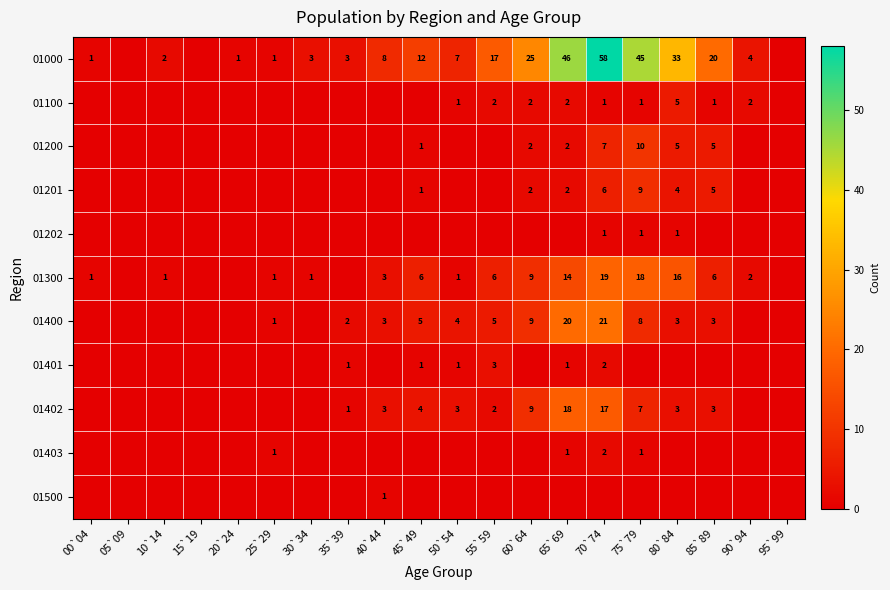

Is it true that 01201 equals 2 at 65`69?

True